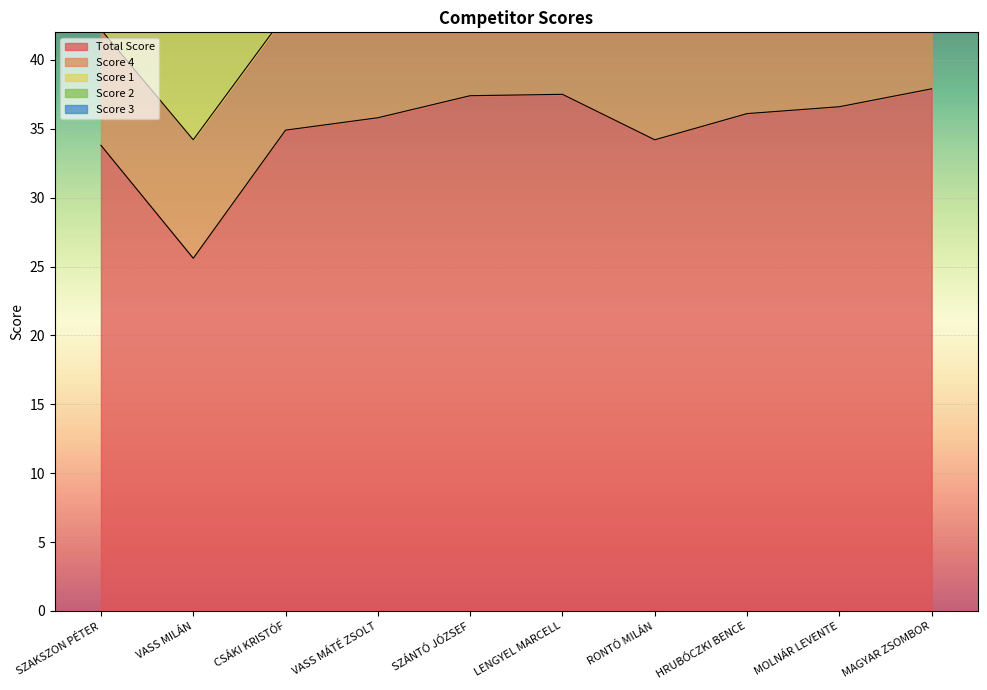

How many interior local valleys does the Score 4 series have?

3